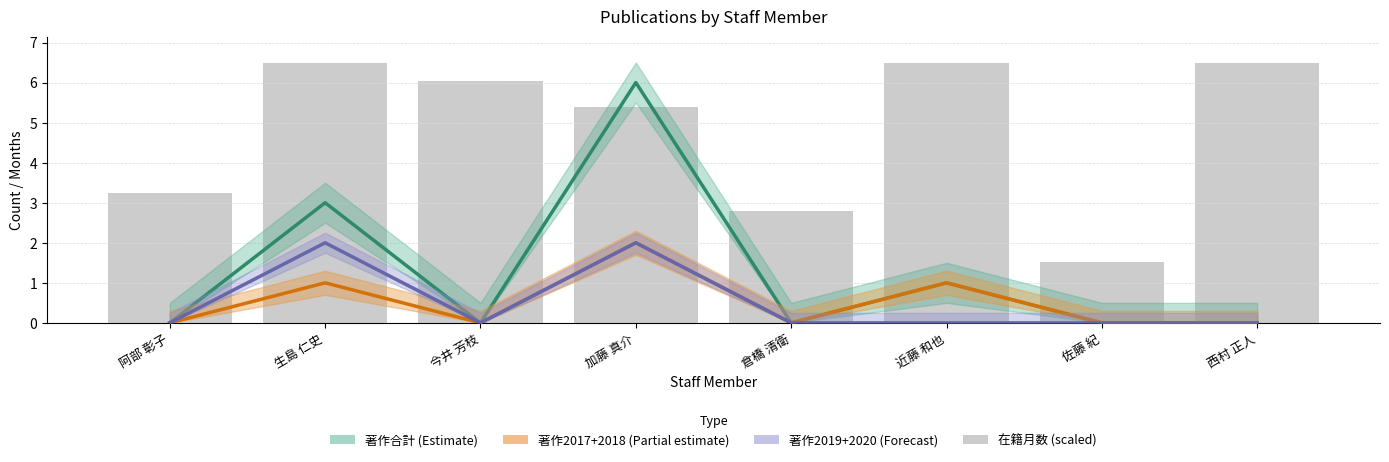

What is the average value of the 著作2019+2020 (Forecast) series?

0.5